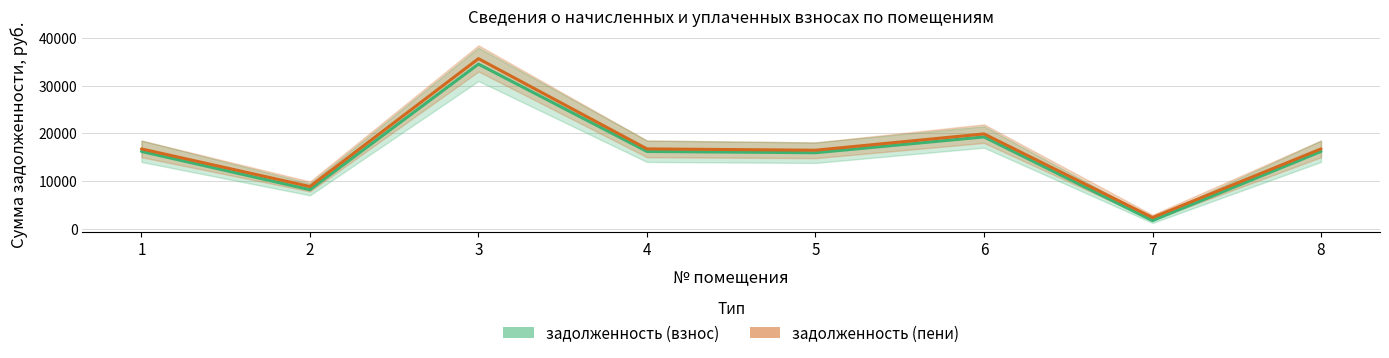

What is the difference between the задолженность (взнос) values at 2 and 7?

6494.9